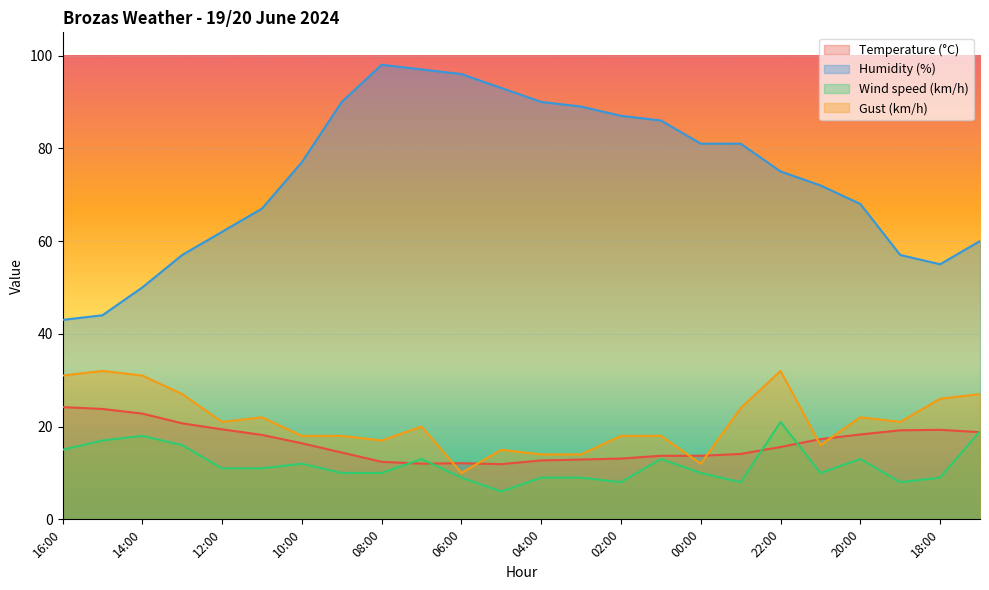

Where is the first local maximum for Humidity (%)?

08:00